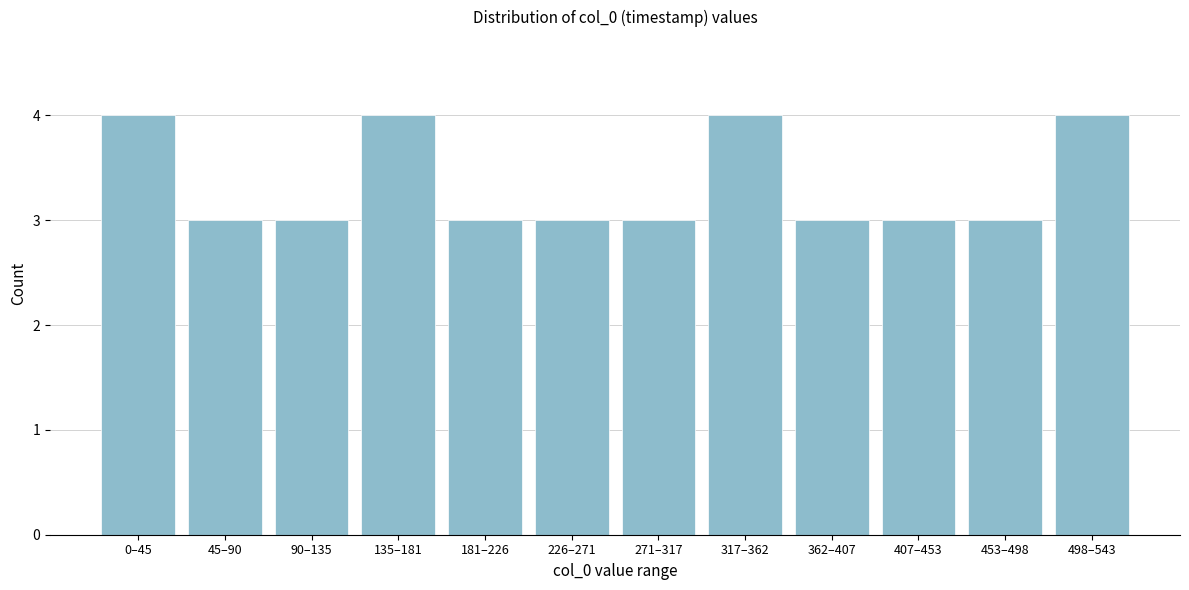

Reading left to right, extract all data points from this chart.

4	3	3	4	3	3	3	4	3	3	3	4